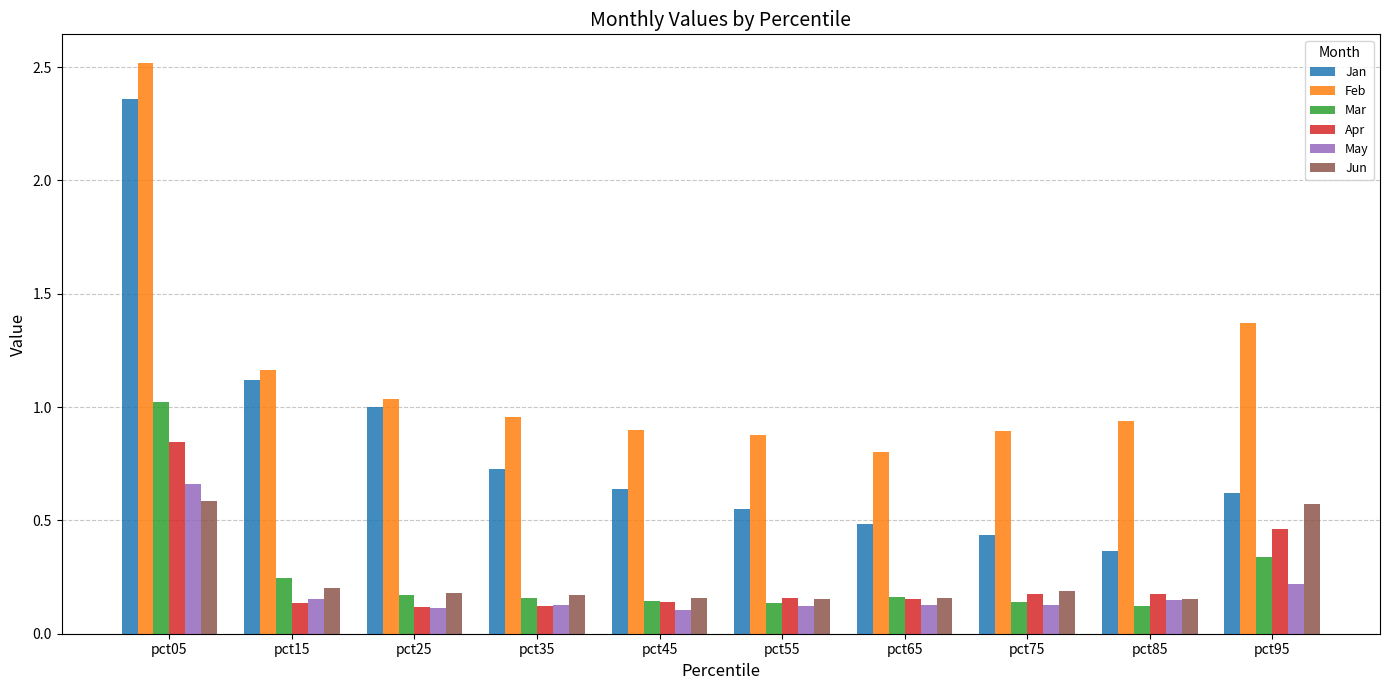

True or false: Jan has a value of 0.9 at pct95.

False